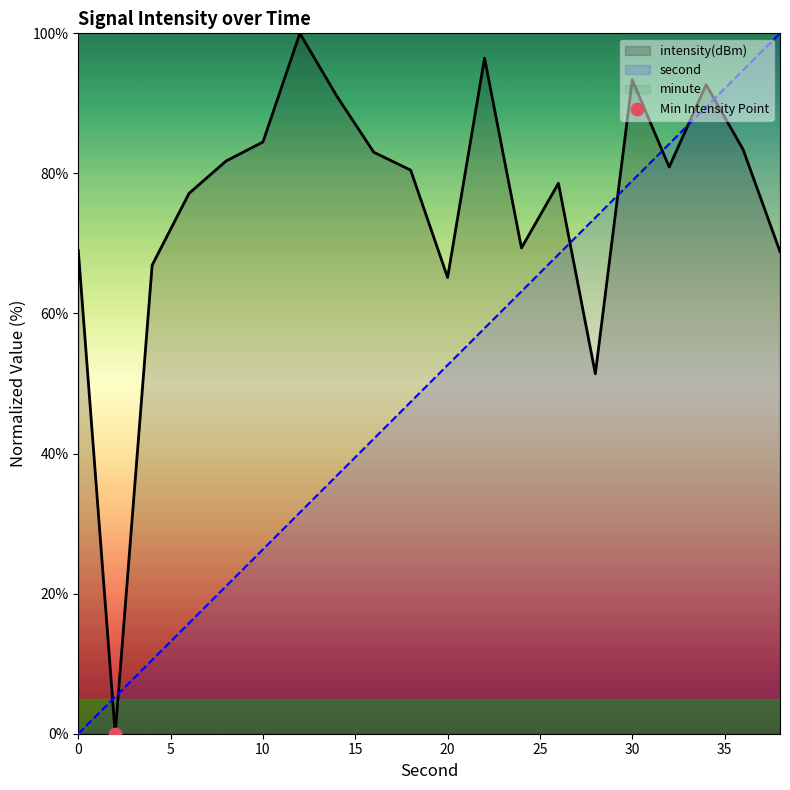

Which series reaches the minimum Y coordinate?

second